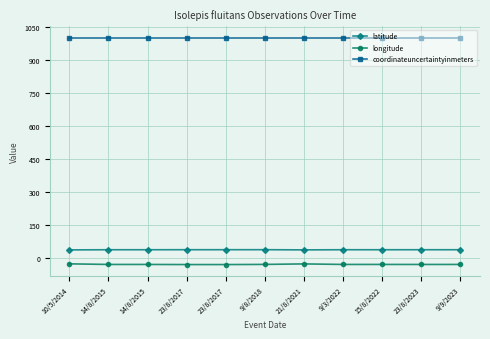

Reading left to right, extract all data points from this chart.

latitude: 10/5/2014=37.8	14/8/2015=38.4	14/8/2015=38.4	23/8/2017=38.6	23/8/2017=38.6	9/8/2018=38.6	21/8/2021=37.8	9/3/2022=38.4	15/8/2022=38.4	23/8/2023=38.5	9/9/2023=38.4
longitude: 10/5/2014=-25.5	14/8/2015=-28.2	14/8/2015=-28.2	23/8/2017=-28.7	23/8/2017=-28.7	9/8/2018=-28.1	21/8/2021=-25.8	9/3/2022=-28.2	15/8/2022=-28.2	23/8/2023=-28.3	9/9/2023=-28.2
coordinateuncertaintyinmeters: 10/5/2014=1000.0	14/8/2015=1000.0	14/8/2015=1000.0	23/8/2017=1000.0	23/8/2017=1000.0	9/8/2018=1000.0	21/8/2021=1000.0	9/3/2022=1000.0	15/8/2022=1000.0	23/8/2023=1000.0	9/9/2023=1000.0